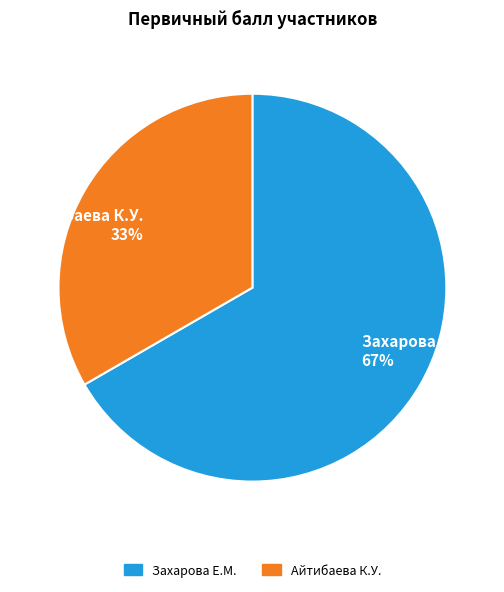

Which slice is the smallest?

Айтибаева К.У.